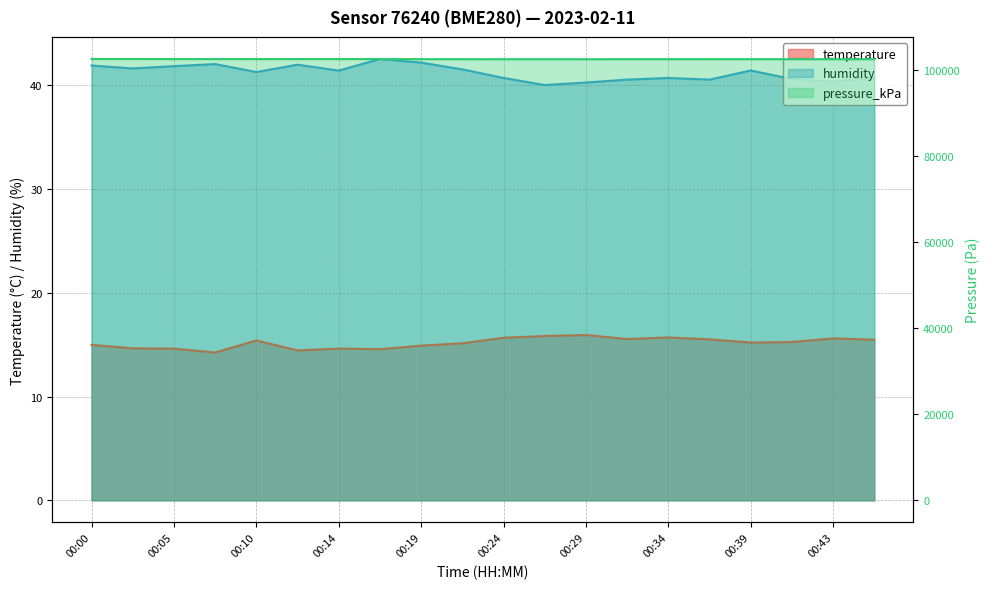

True or false: temperature and pressure_kPa intersect in this chart.

False